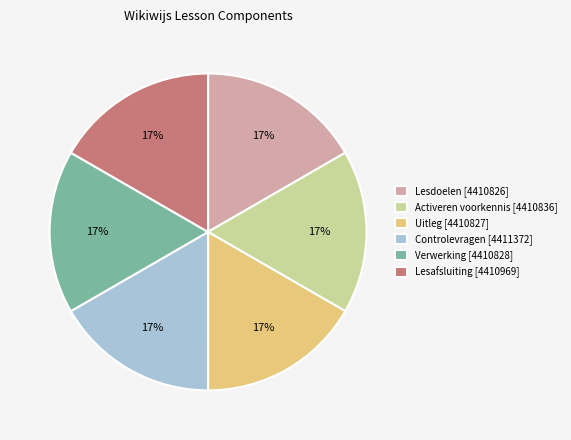

What is the ratio of the value at Controlevragen to the value at Verwerking?

1.0